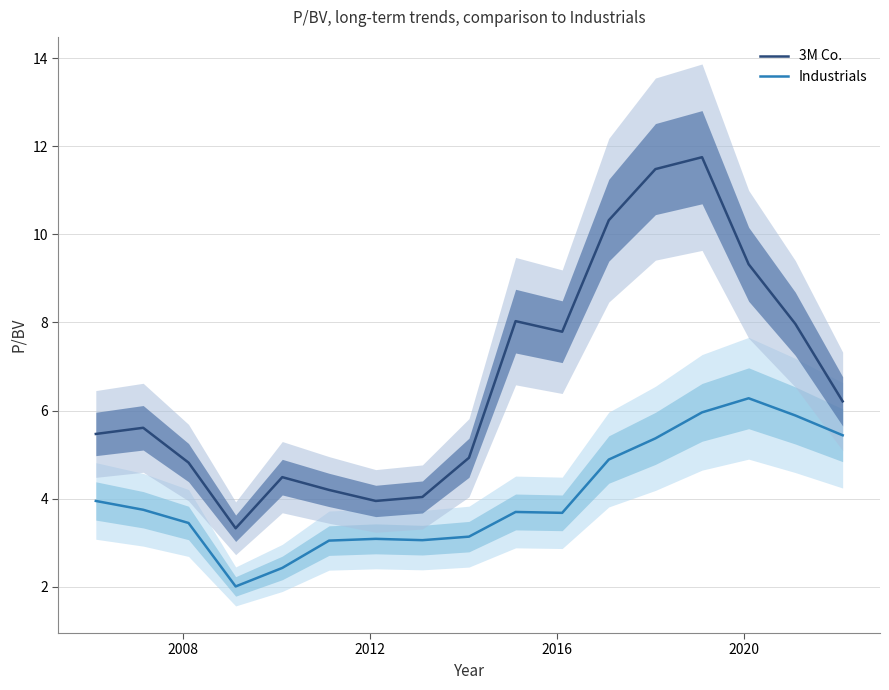

True or false: Industrials and 3M Co. intersect in this chart.

False